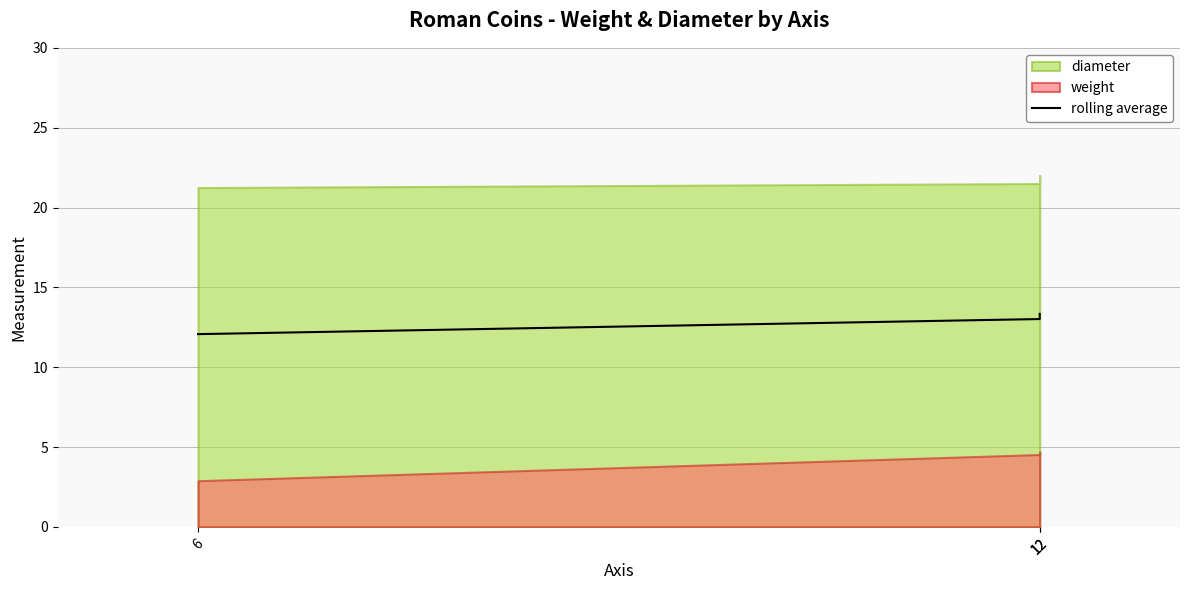

How many values are below 13?

1